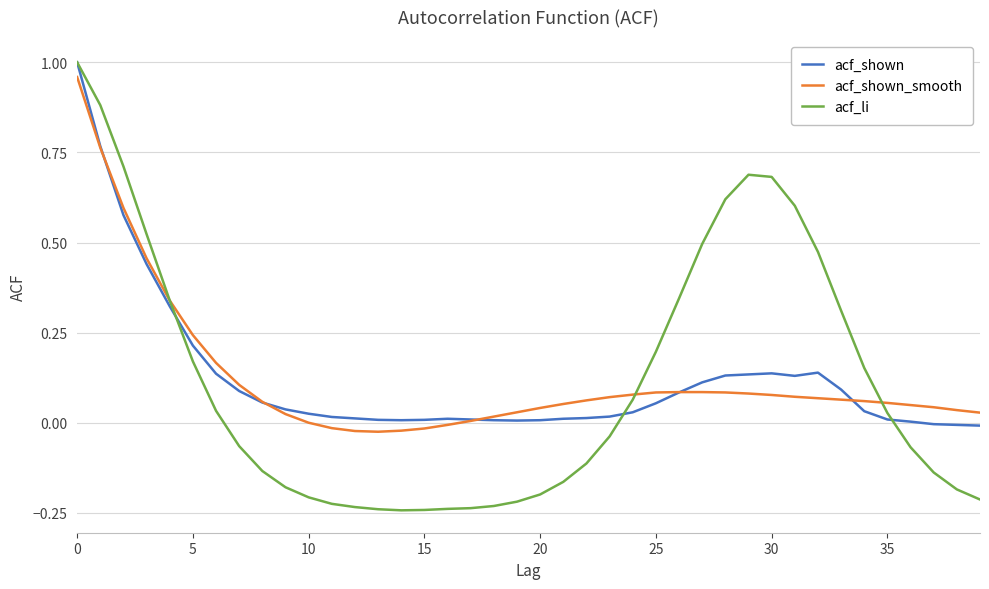

At which category does acf_li reach its first local peak?

29